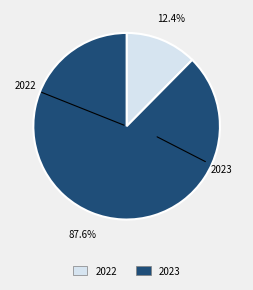

Is it true that 2022 is 5% of the pie?

False